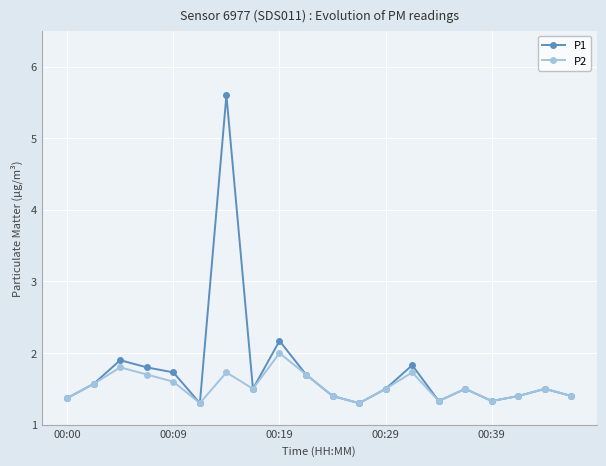

True or false: P2 has more than 0 interior local peaks.

True